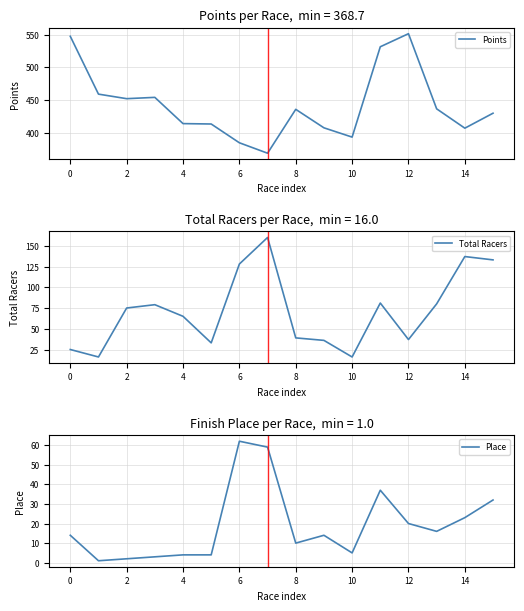

Reading right to left, what are all the values shown in this chart?

Points: 429.8	407.0	436.5	551.3	531.4	393.3	407.5	435.8	368.7	384.7	413.4	414.0	454.1	452.1	459.0	547.3
Total Racers: 133.0	137.0	80.0	37.0	81.0	16.0	36.0	39.0	160.0	128.0	33.0	65.0	79.0	75.0	16.0	25.0
Place: 32.0	23.0	16.0	20.0	37.0	5.0	14.0	10.0	59.0	62.0	4.0	4.0	3.0	2.0	1.0	14.0